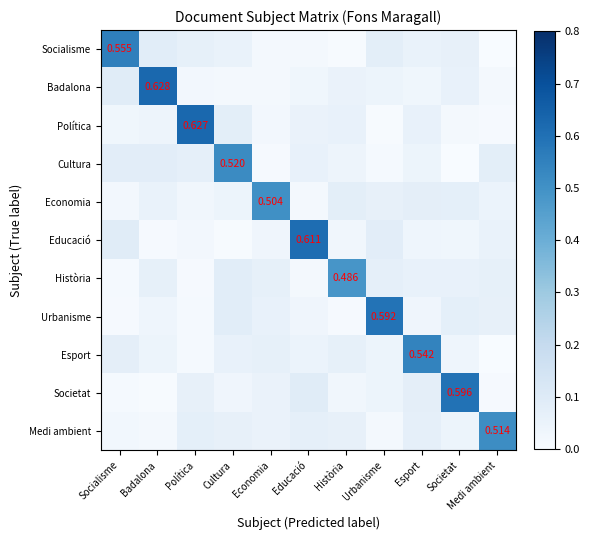

Is it true that Cultura equals 0.0 at Economia?

True